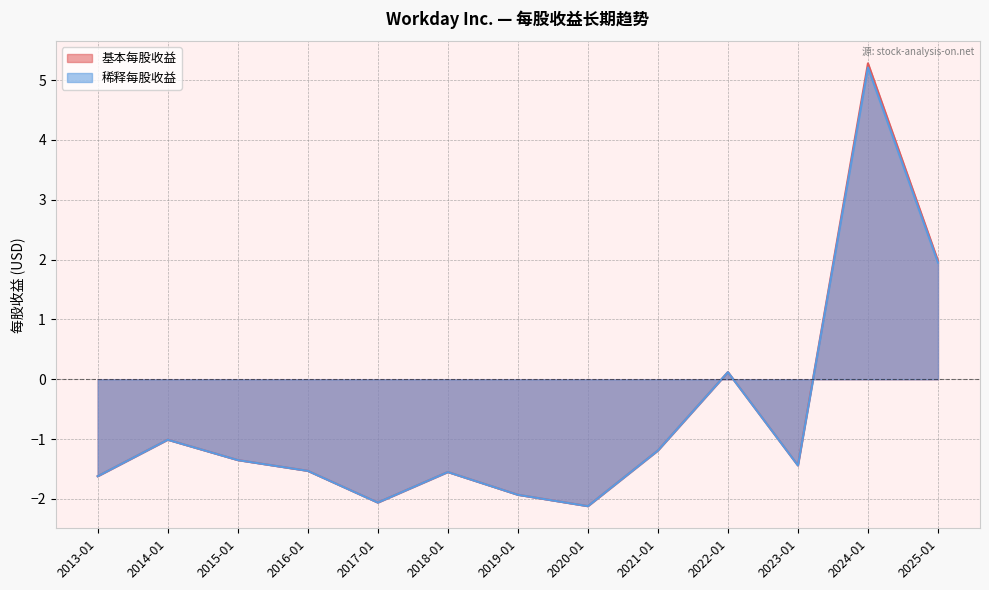

The value of 基本每股收益 at 2020-01-31 is -1.2. True or false?

False